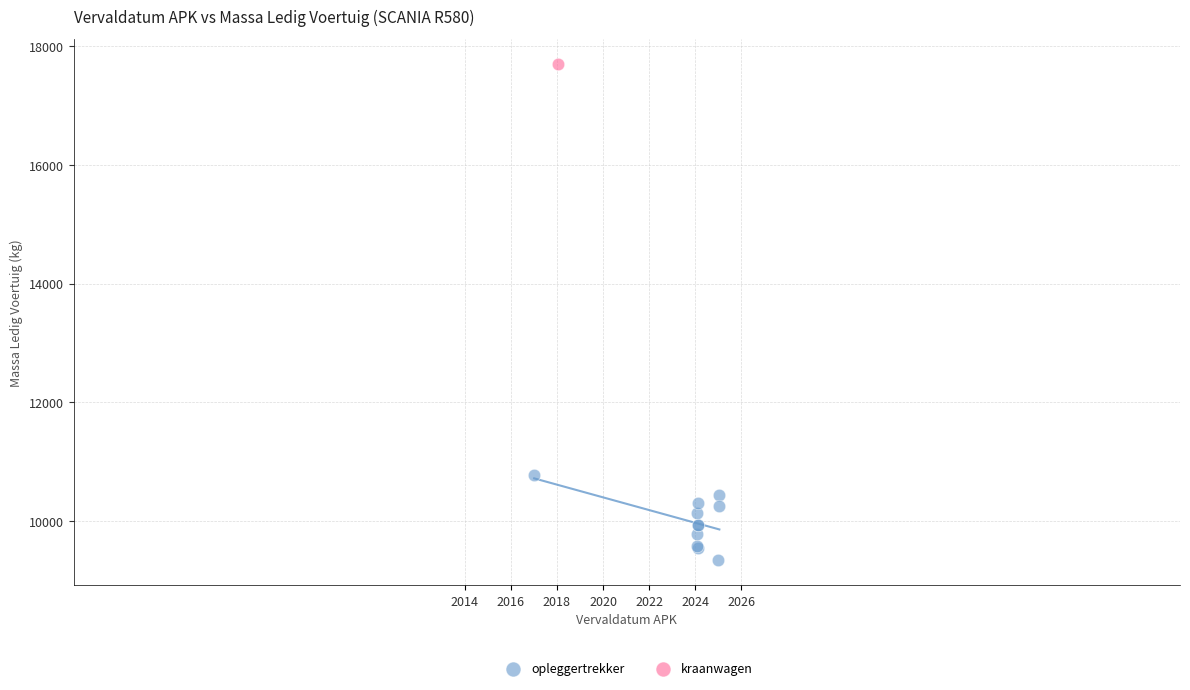

What are all the series names shown in the legend?

opleggertrekker, kraanwagen